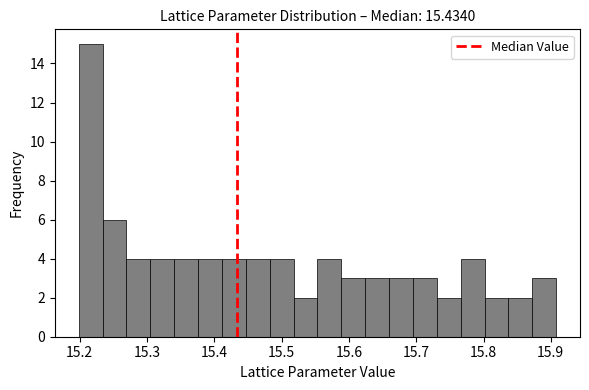

Read against the x-axis, roughly where is the centre of the tallest bar?

15.22